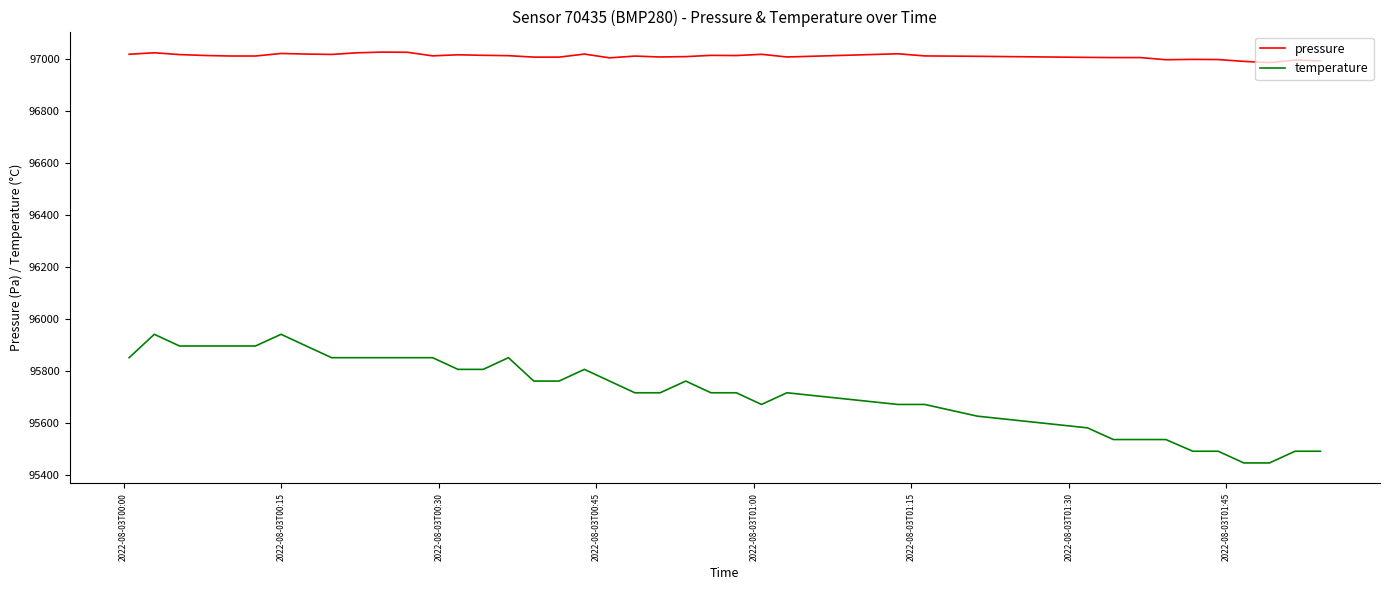

At how many categories does at least one series exceed 95509?

40